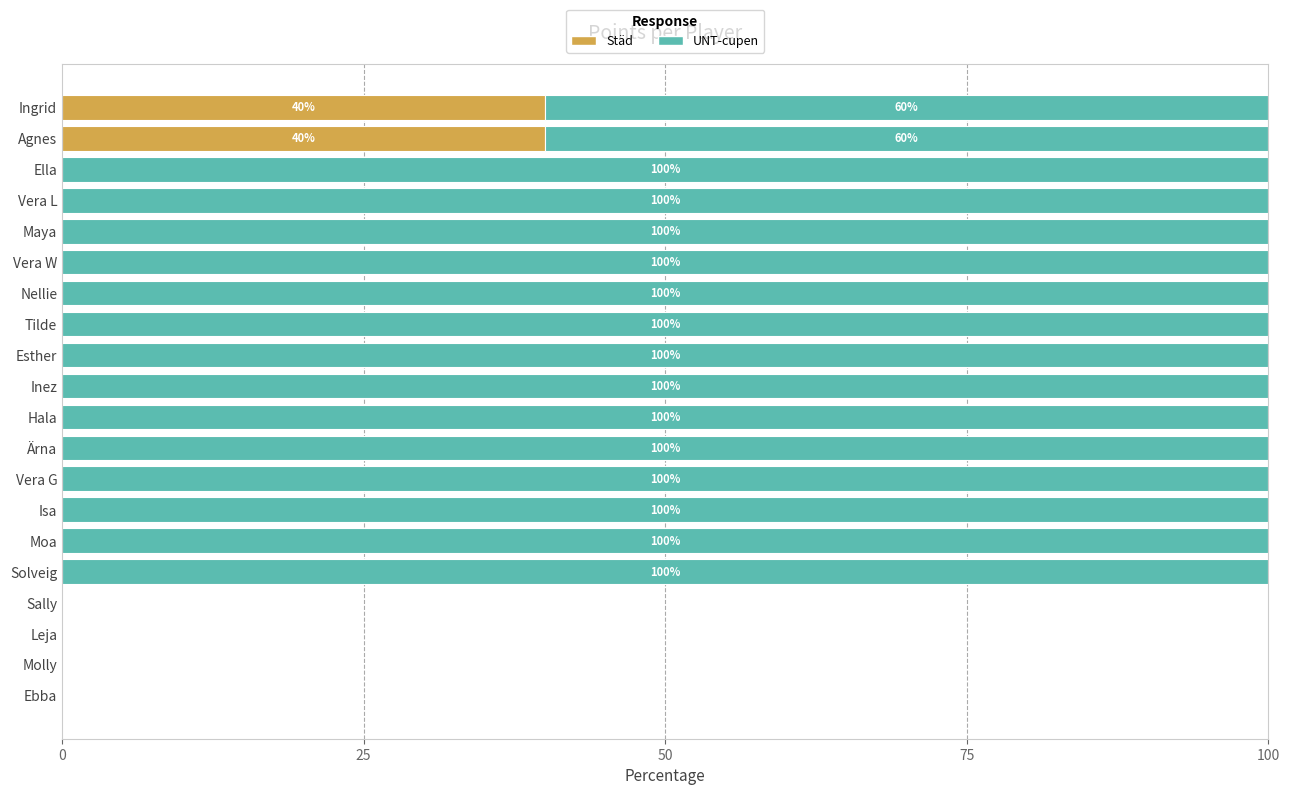

What is the highest value of the Städ series?

40